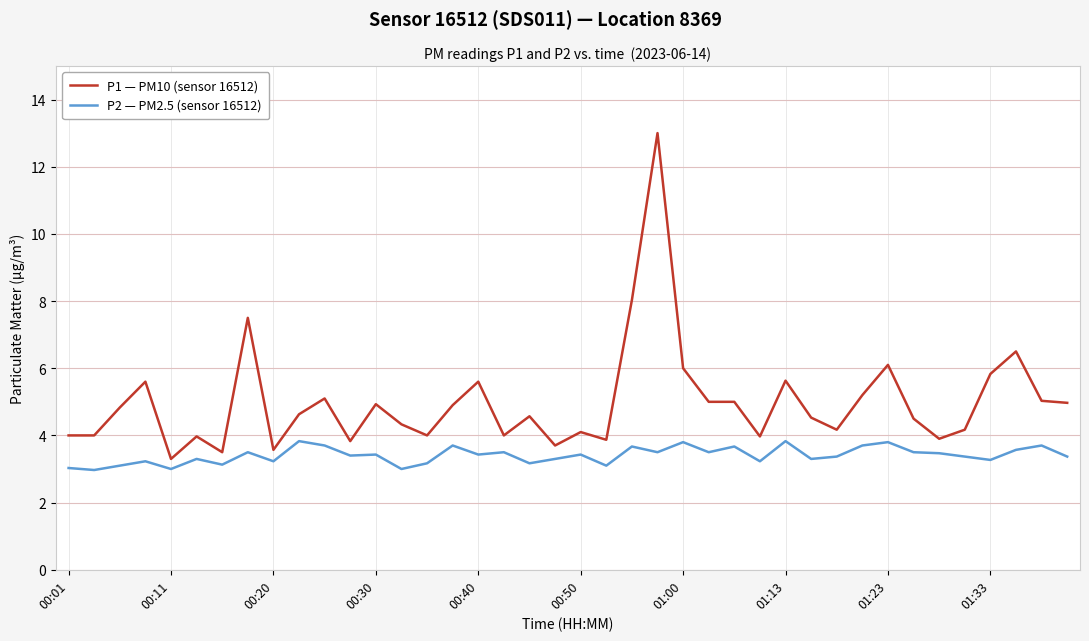

What is the maximum value for P2 — PM2.5 (sensor 16512)?

3.8